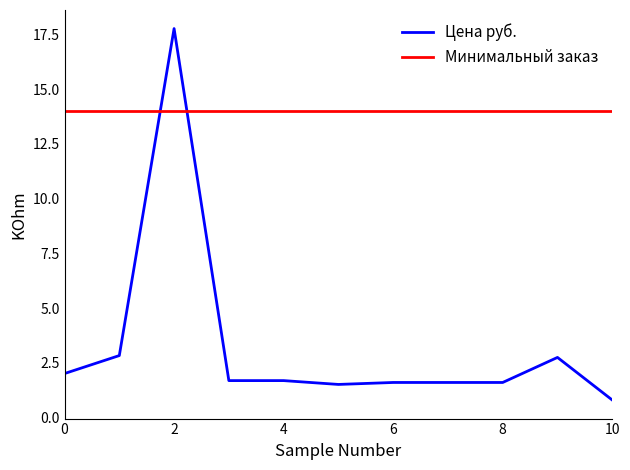

True or false: Минимальный заказ and Цена руб. cross at least once.

True